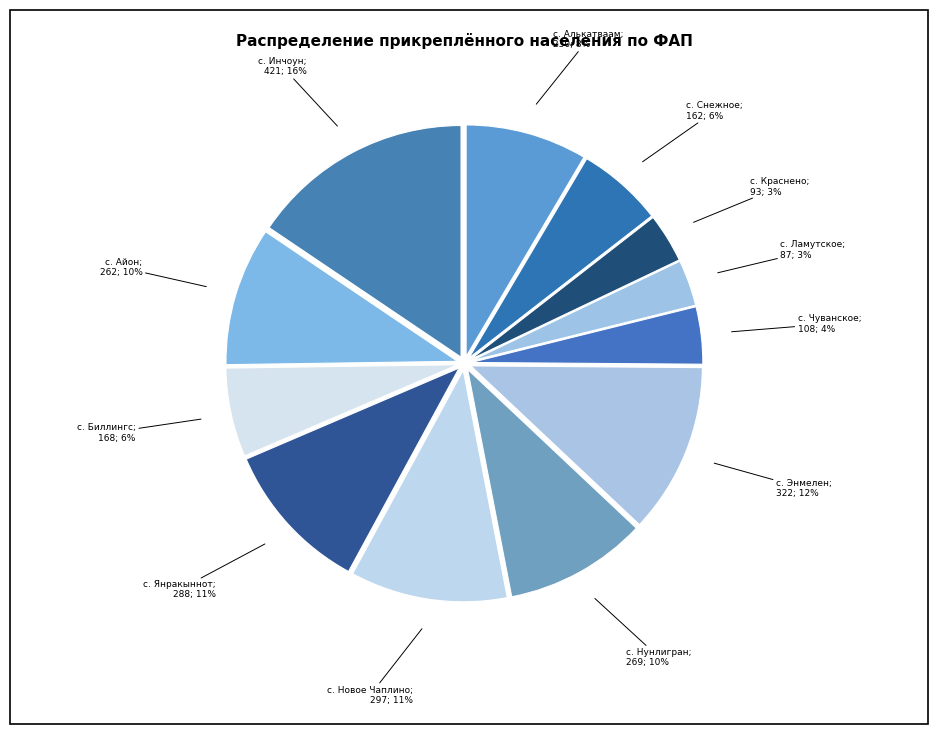

Count the number of slices in the pie.

12